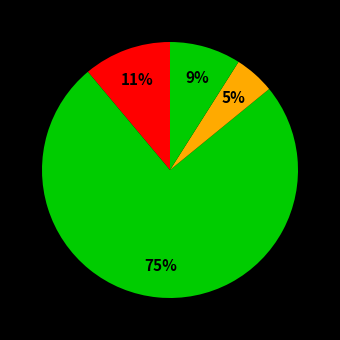

To the nearest percent, what is the average slice percentage?

25%